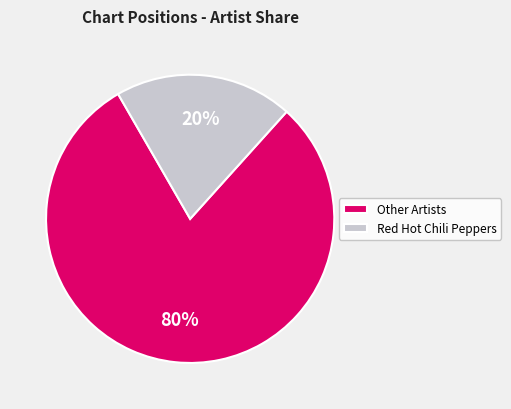

Which has a higher value, Red Hot Chili Peppers or Other Artists?

Other Artists